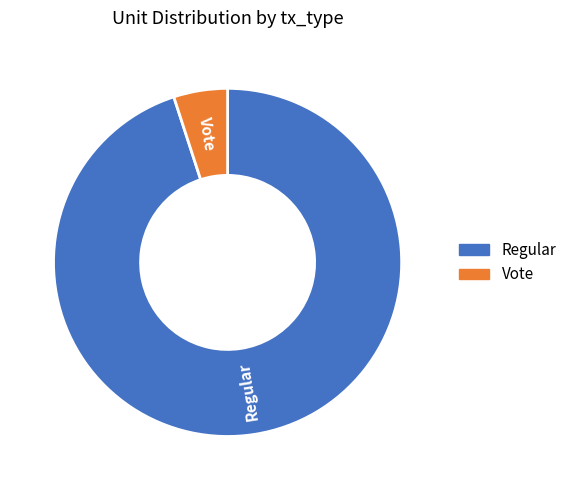

Rank the categories by value from highest to lowest.

Regular, Vote